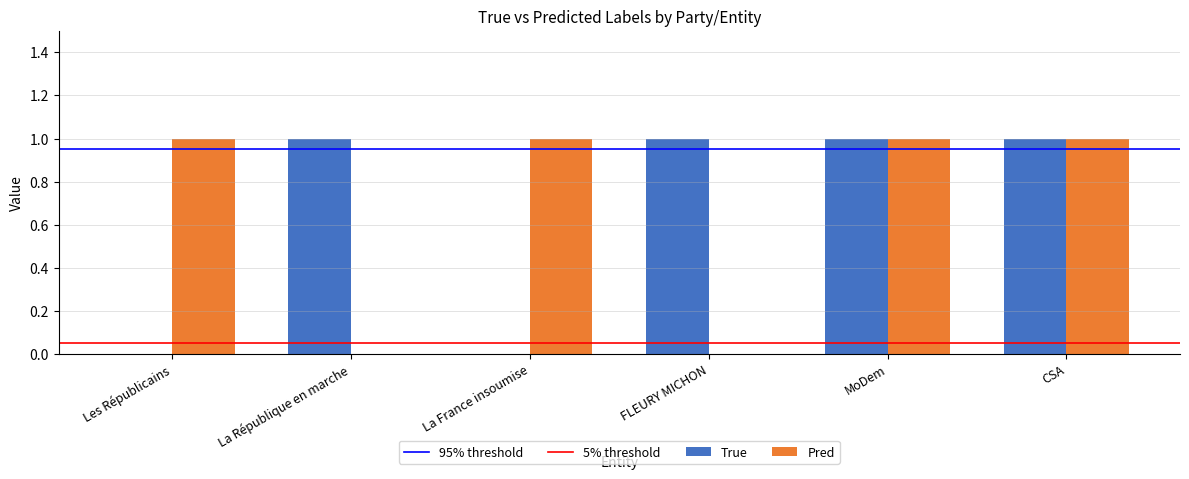

Is the value of True at La République en marche greater than the value of Pred at FLEURY MICHON?

Yes